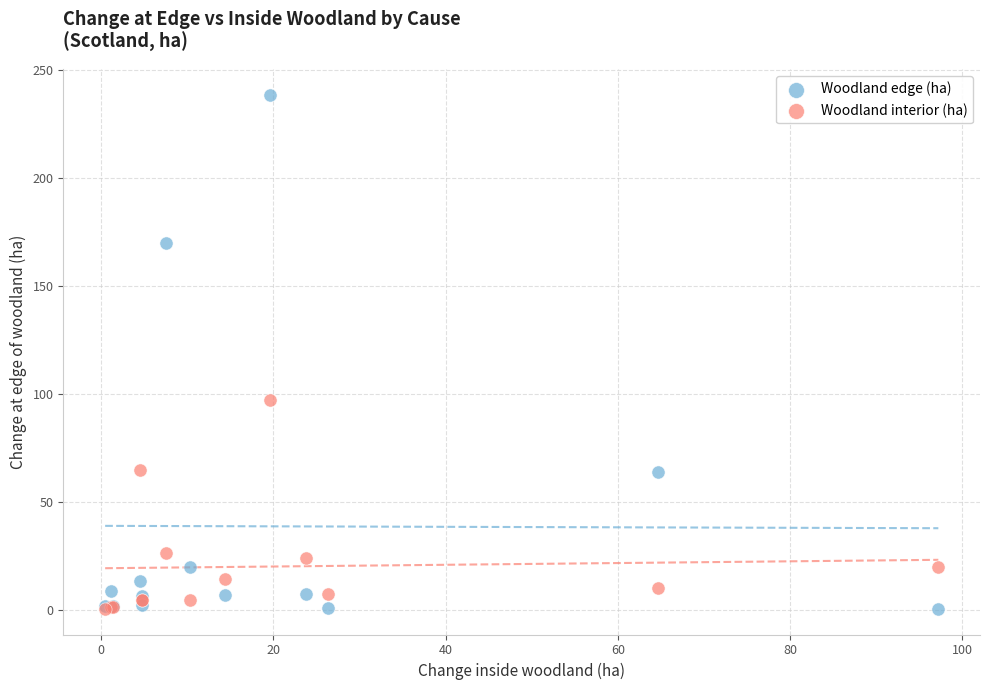

In the Woodland edge (ha) series, what Y value is closest to 119?

169.8